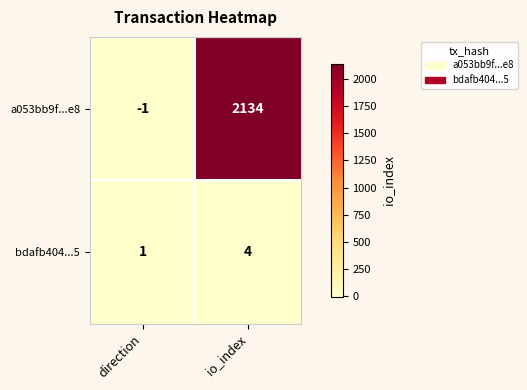

List the series in order of their overall mean, lowest first.

bdafb404...5, a053bb9f...e8